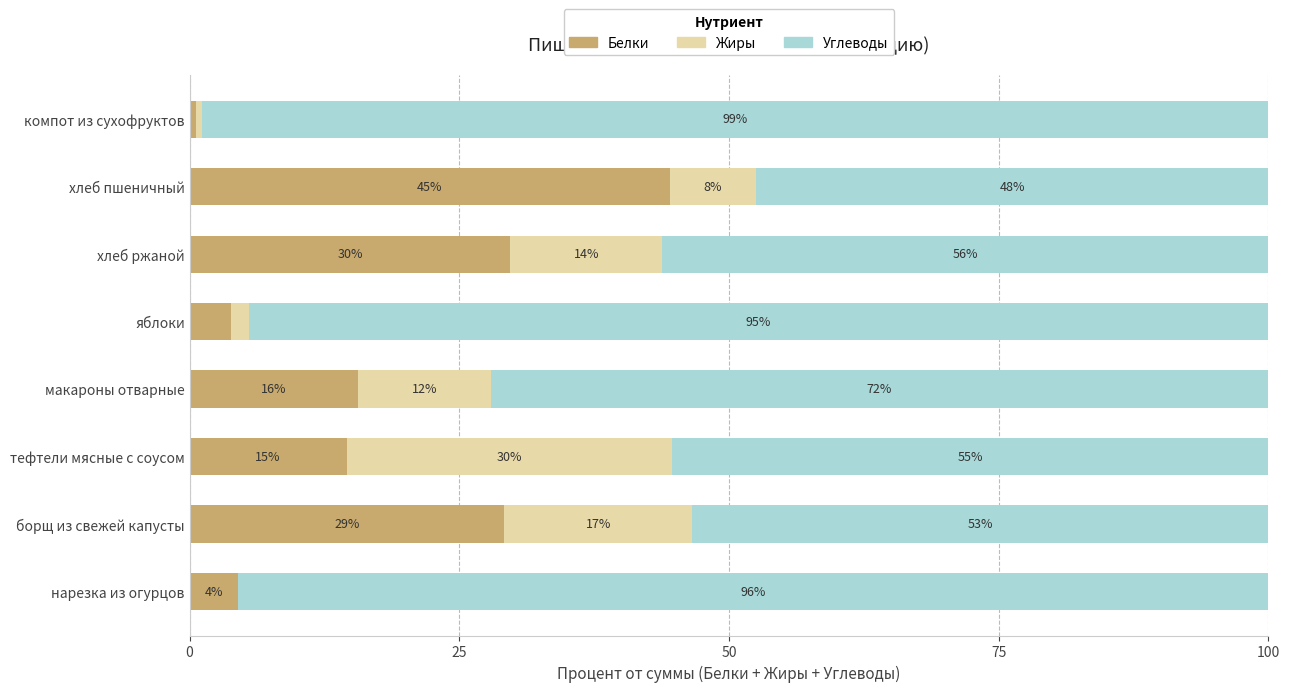

What are all the series names shown in the legend?

Белки, Жиры, Углеводы